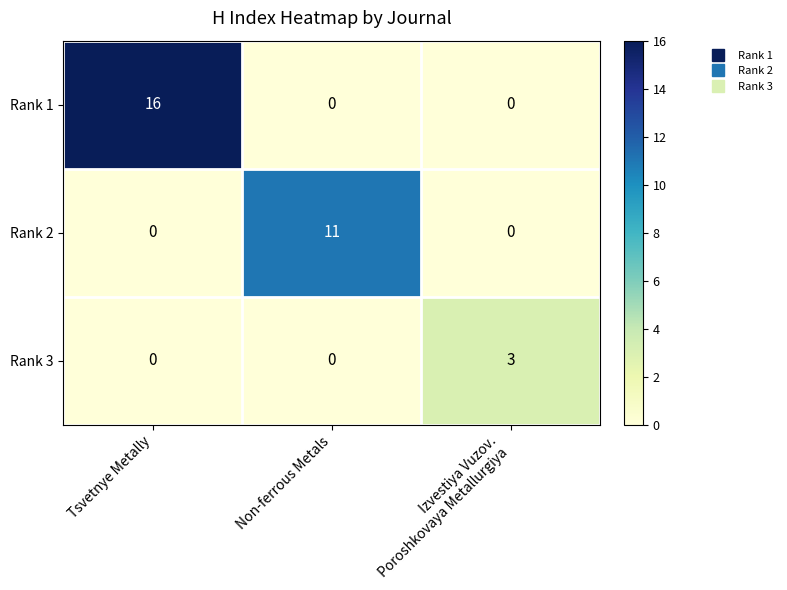

List the series in order of their overall mean, lowest first.

Rank 3, Rank 2, Rank 1